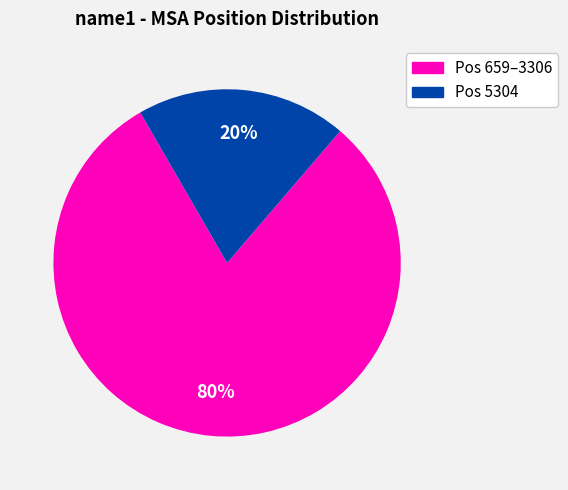

To the nearest percent, what is the average slice percentage?

50%